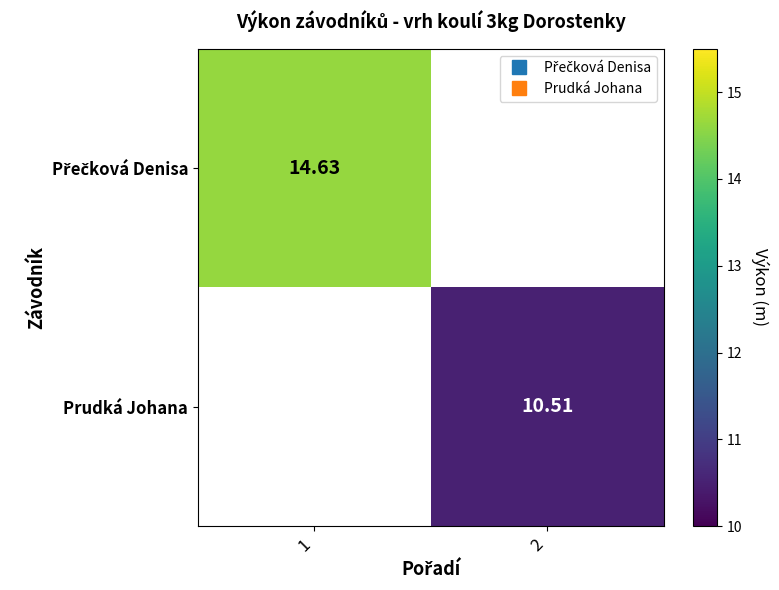

Between 1 and 2, which series saw the biggest shift?

Přečková Denisa